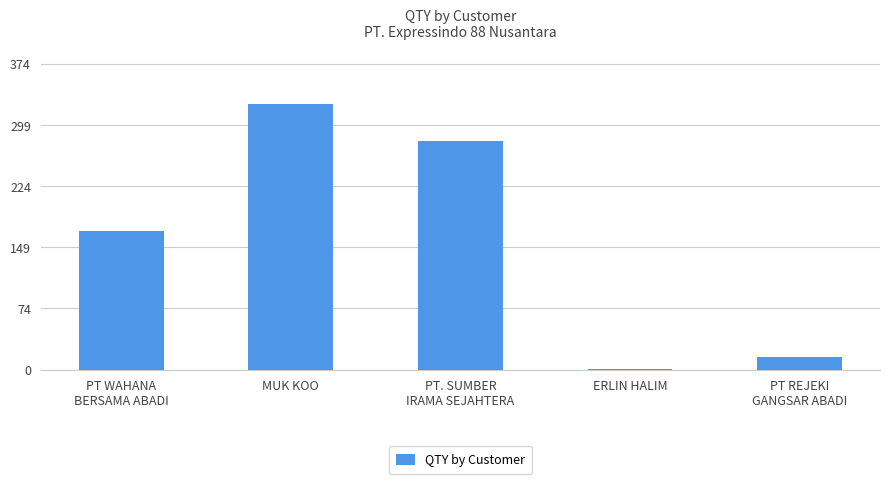

What is the greatest value displayed?

326